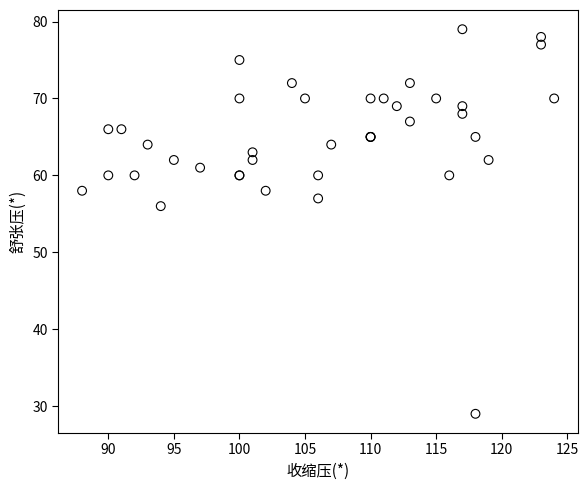

What Y value in the scatter plot is closest to 54?

56